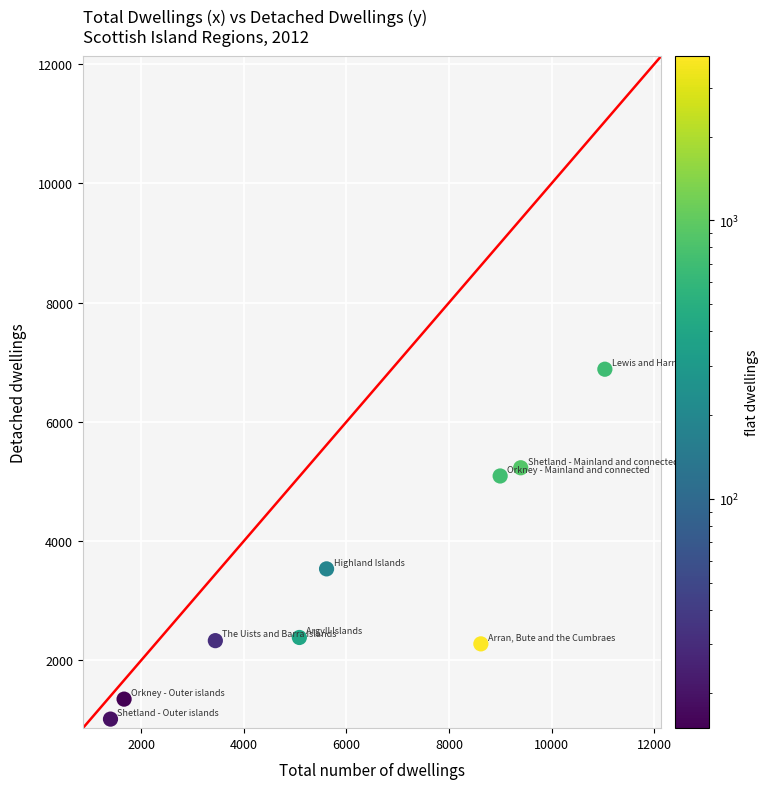

What is the average X value?

6140